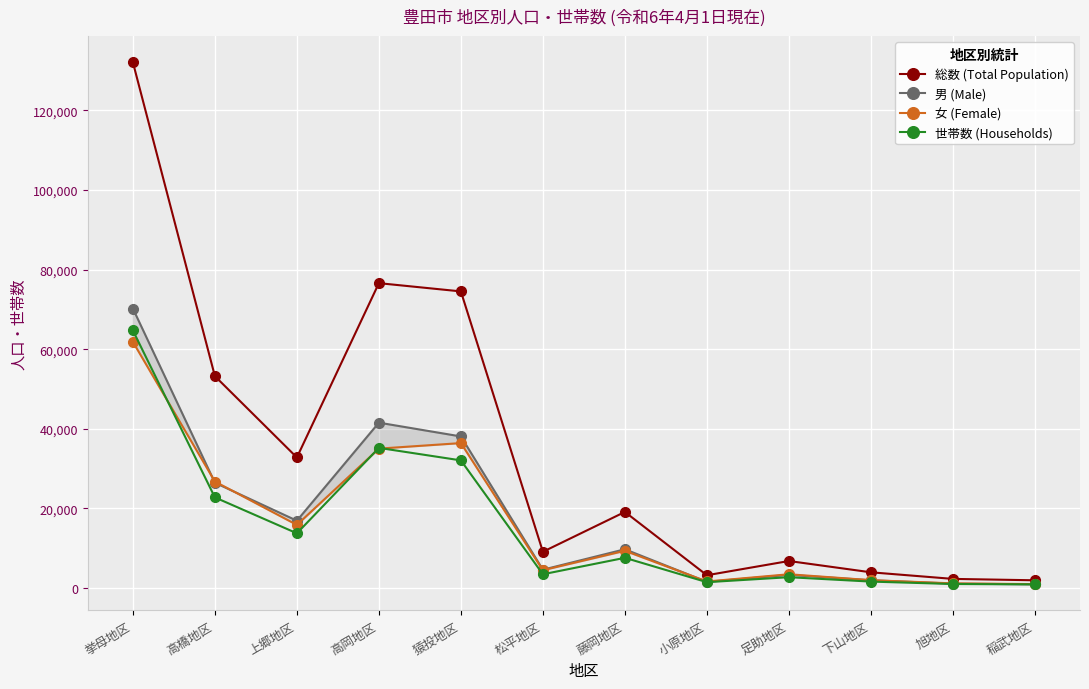

Reading right to left, what are all the values shown in this chart?

総数 (Total Population): 稲武地区=1966	旭地区=2318	下山地区=3974	足助地区=6810	小原地区=3236	藤岡地区=19137	松平地区=9126	猿投地区=74531	高岡地区=76603	上郷地区=32814	高橋地区=53248	挙母地区=132090
男 (Male): 稲武地区=960	旭地区=1126	下山地区=1978	足助地区=3327	小原地区=1571	藤岡地区=9762	松平地区=4626	猿投地区=38101	高岡地区=41564	上郷地区=16932	高橋地区=26473	挙母地区=70234
女 (Female): 稲武地区=1006	旭地区=1192	下山地区=1996	足助地区=3483	小原地区=1665	藤岡地区=9375	松平地区=4500	猿投地区=36430	高岡地区=35039	上郷地区=15882	高橋地区=26775	挙母地区=61856
世帯数 (Households): 稲武地区=945	旭地区=1035	下山地区=1639	足助地区=2744	小原地区=1492	藤岡地区=7612	松平地区=3480	猿投地区=32086	高岡地区=35226	上郷地区=13770	高橋地区=22789	挙母地区=64727